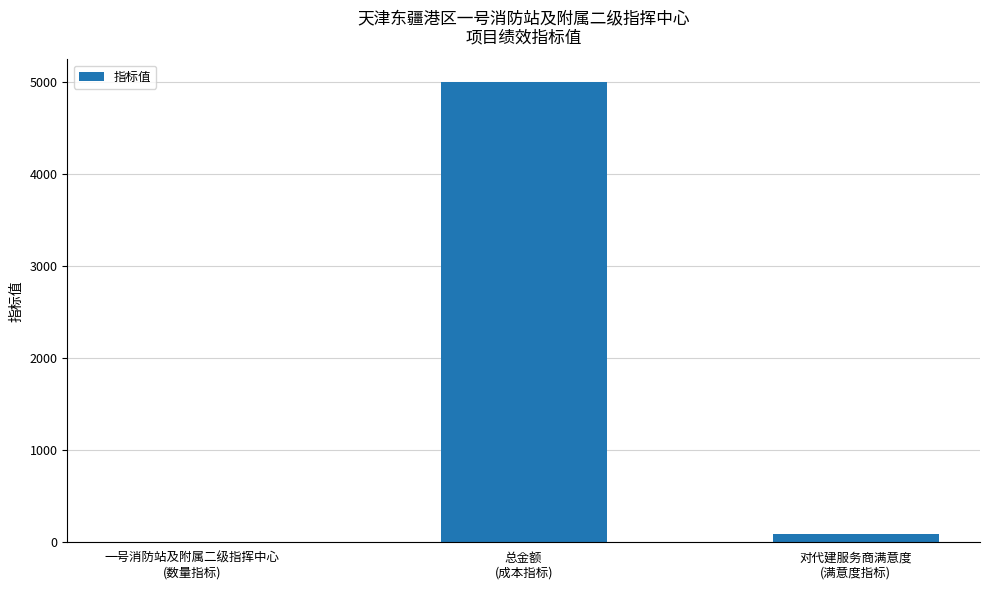

Where is the data nearest to the value 2500?

对代建服务商满意度
(满意度指标)